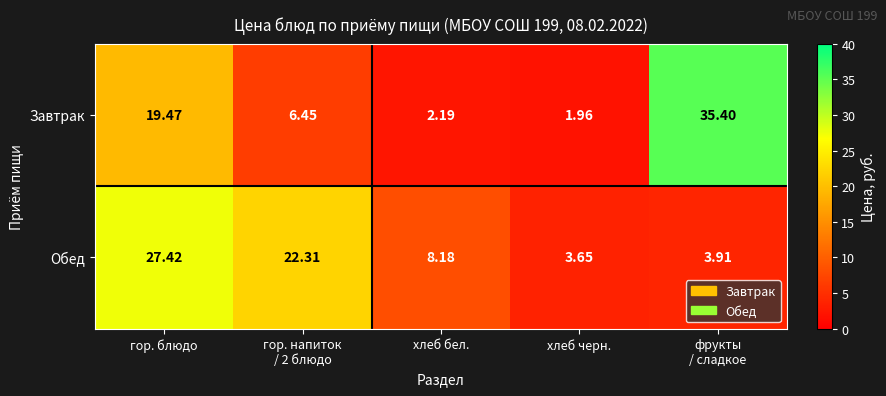

Which series changed the most between гор. блюдо and гор. напиток
/ 2 блюдо?

Завтрак